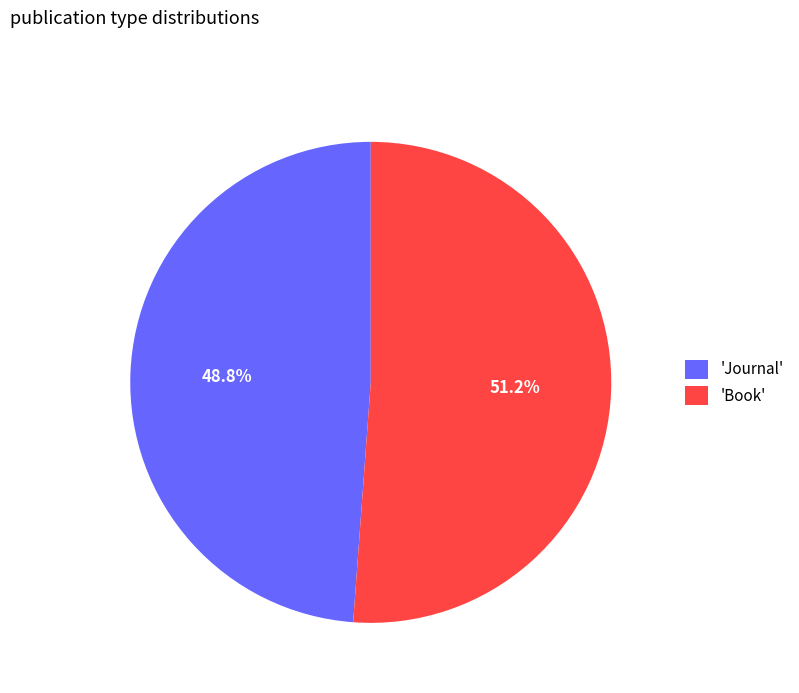

Rank the categories by value from highest to lowest.

'Book', 'Journal'